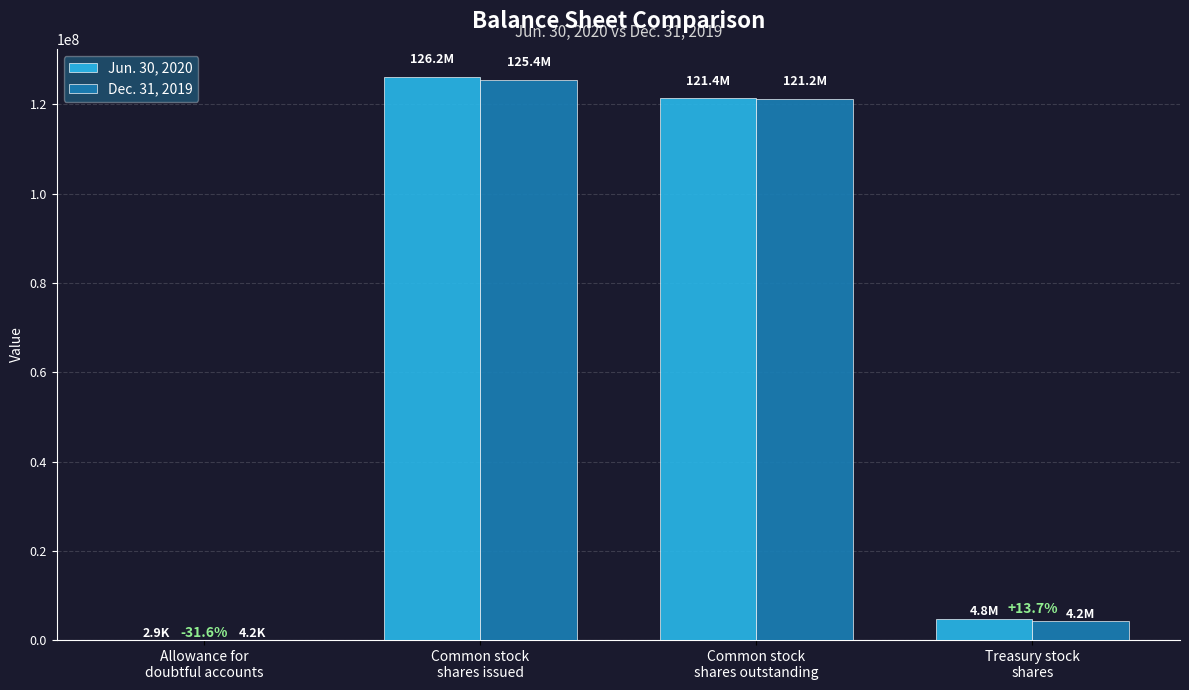

Reading left to right, transcribe all the data shown in this chart.

Jun. 30, 2020: Allowance for
doubtful accounts=2862	Common stock
shares issued=126156711	Common stock
shares outstanding=121370096	Treasury stock
shares=4786615
Dec. 31, 2019: Allowance for
doubtful accounts=4183	Common stock
shares issued=125435573	Common stock
shares outstanding=121225319	Treasury stock
shares=4210254